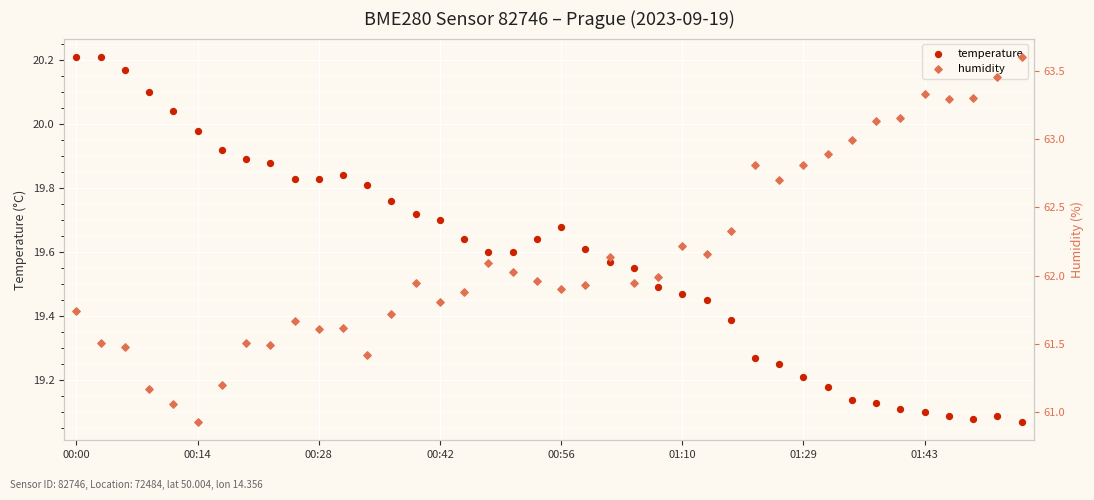

Which series has the largest Y range (max minus min)?

humidity